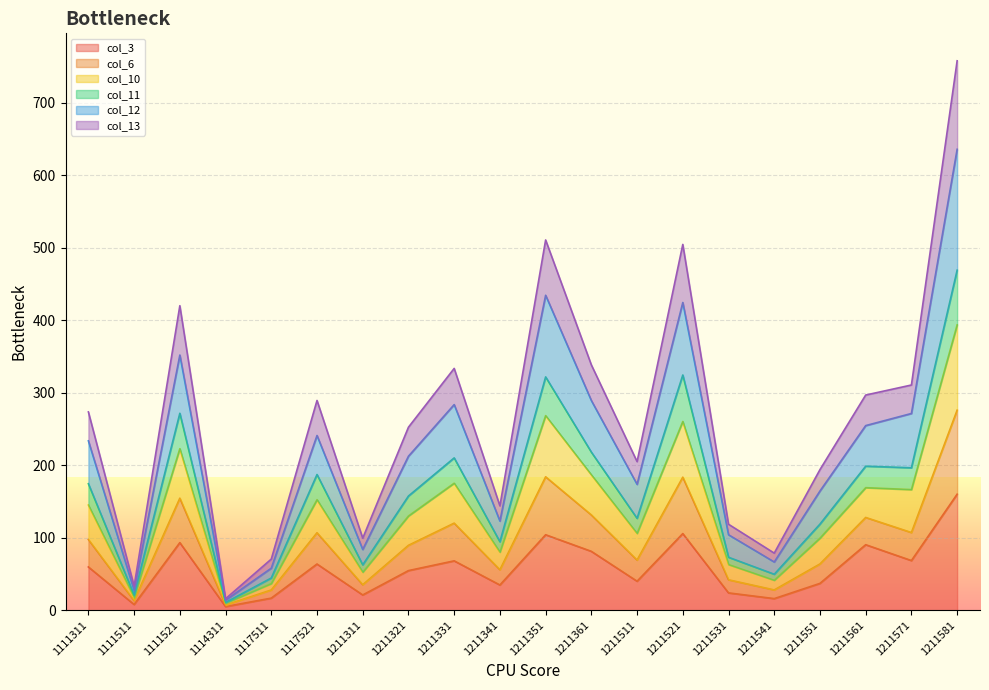

True or false: col_3 has more than 1 interior local peaks.

True